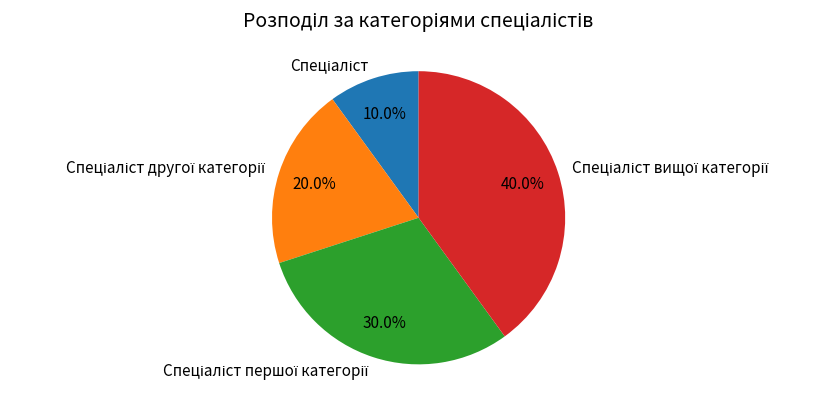

Is there a majority slice in this chart?

No